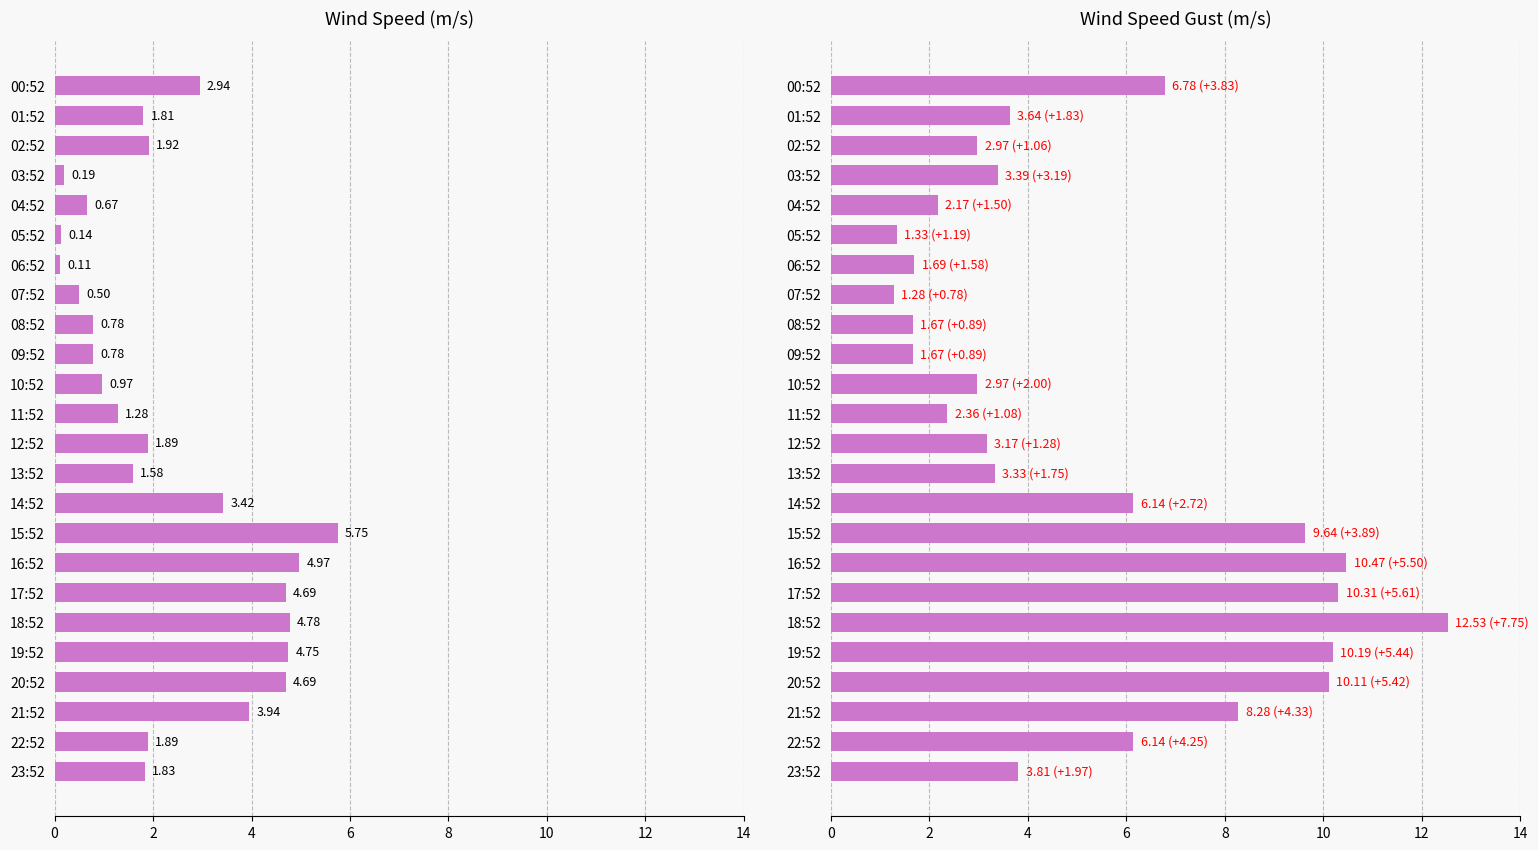

Rank the series by their average value, from lowest to highest.

WIND_SPEED, WIND_SPEED_GUST